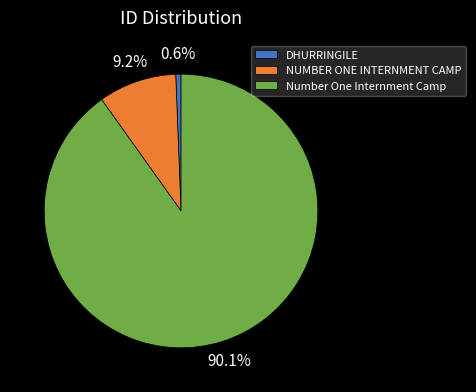

How many slices are in this pie chart?

3